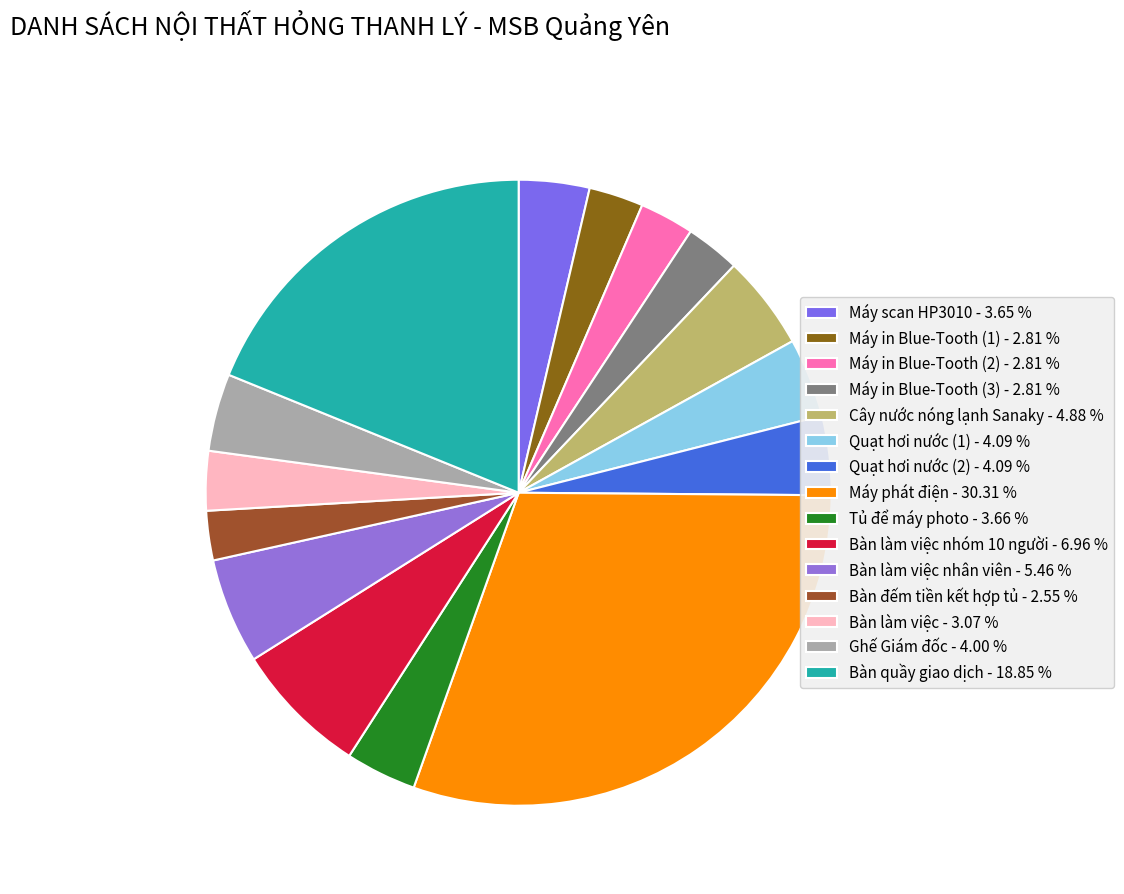

How many slices are in this pie chart?

15